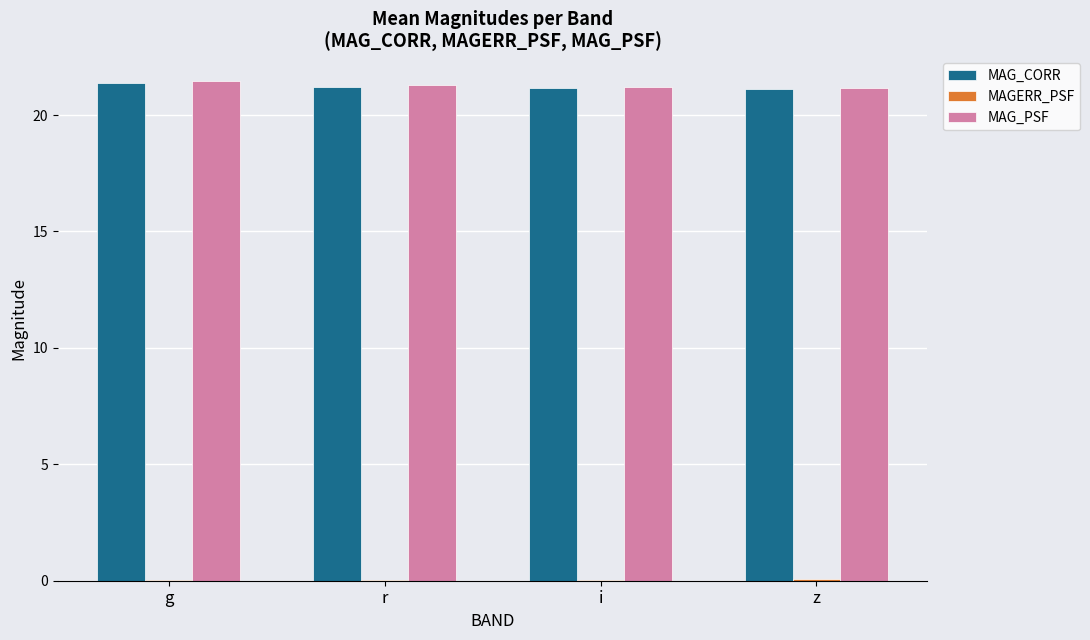

Is it true that MAG_PSF equals 21.4 at g?

True